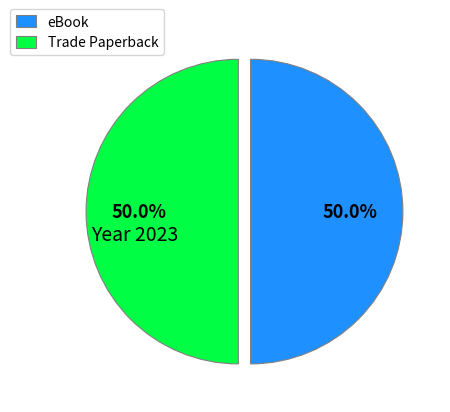

What portion of the pie excludes eBook?

50.0%